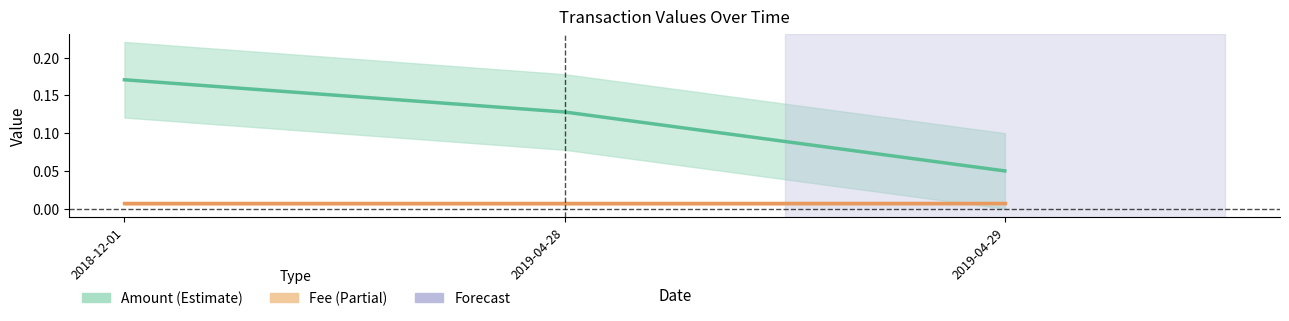

At which label does Amount reach its minimum?

2019-04-29